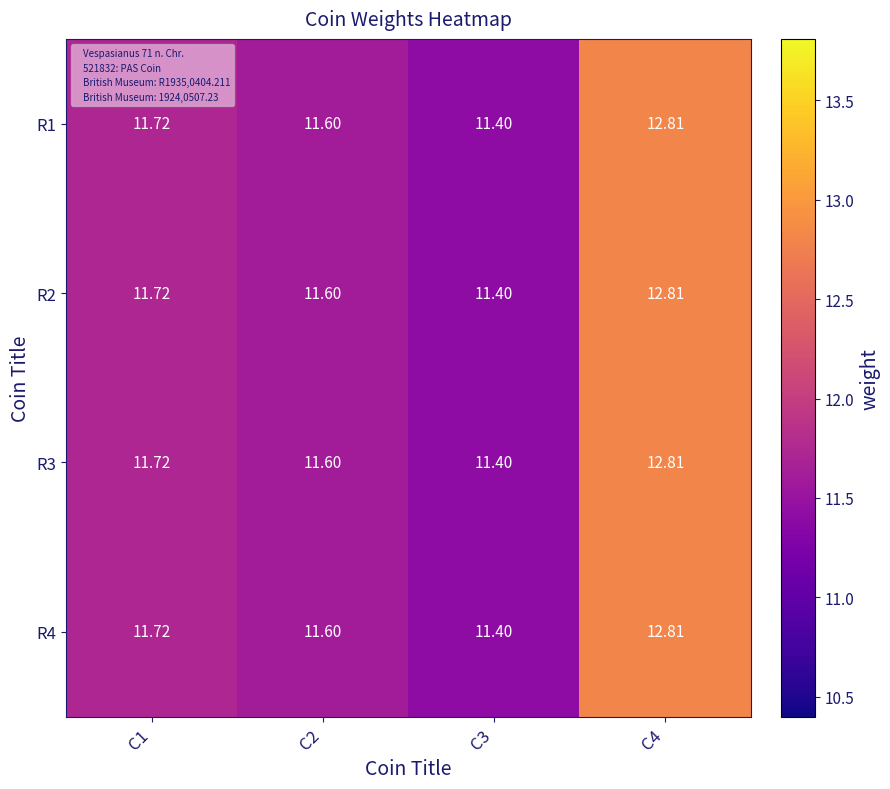

Is the value of R4 at C4 greater than the value of R2 at C1?

Yes